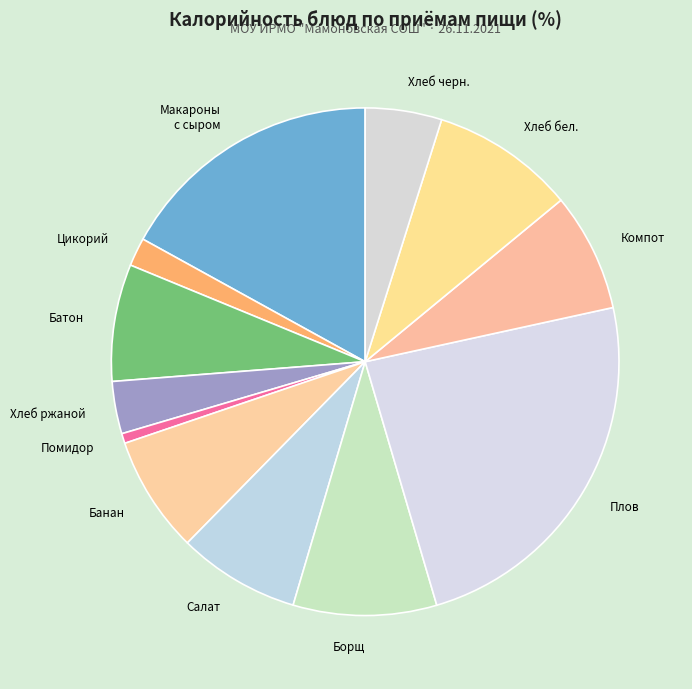

What is the largest slice in the pie chart?

Плов